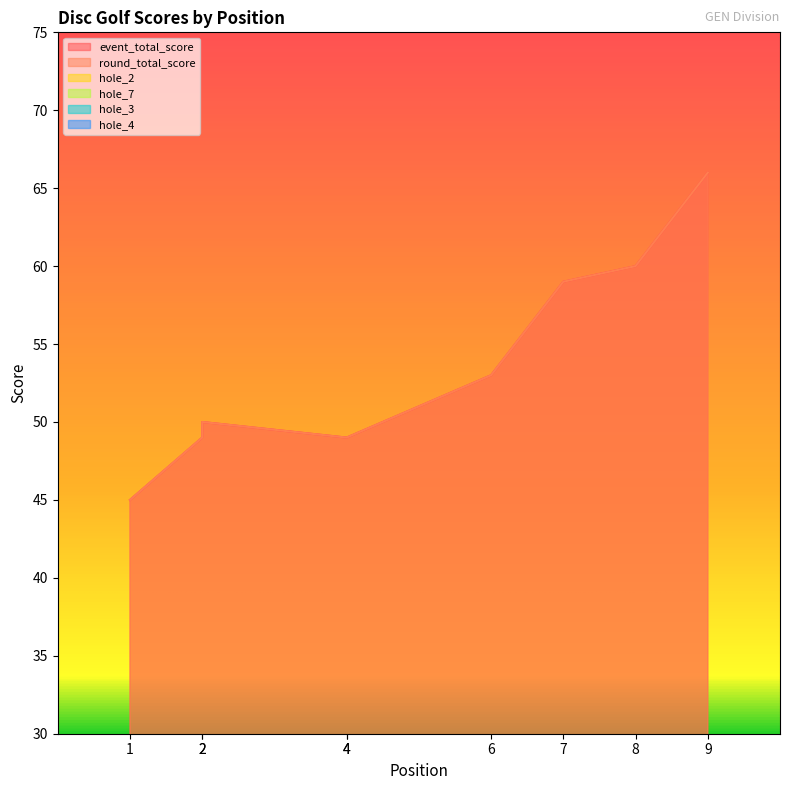

Reading left to right, what are all the values shown in this chart?

event_total_score: 1=45	2=49	2=50	4=49	4=49	6=53	7=59	8=60	9=66
round_total_score: 1=45	2=49	2=50	4=49	4=49	6=53	7=59	8=60	9=66
hole_2: 1=4	2=3	2=2	4=2	4=2	6=2	7=3	8=3	9=5
hole_7: 1=2	2=2	2=3	4=2	4=2	6=3	7=3	8=4	9=5
hole_3: 1=2	2=3	2=2	4=5	4=2	6=3	7=3	8=2	9=3
hole_4: 1=3	2=3	2=4	4=3	4=3	6=4	7=5	8=4	9=4